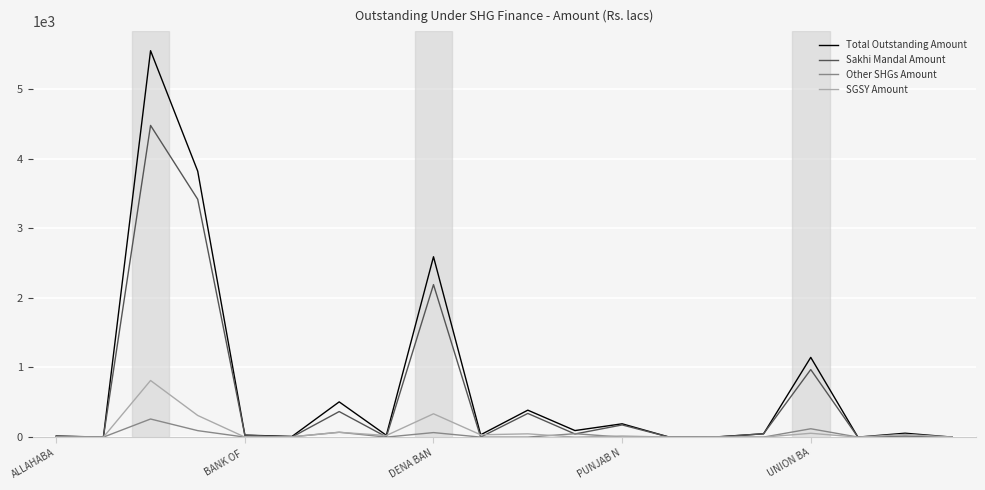

What is the sum of all SGSY Amount values?

1748.4